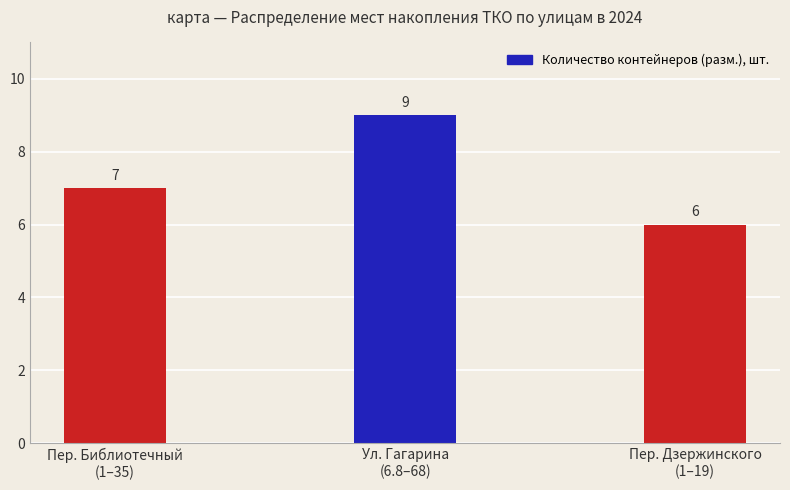

What is the label of the 1st bar from the right?

Пер. Дзержинского
(1–19)